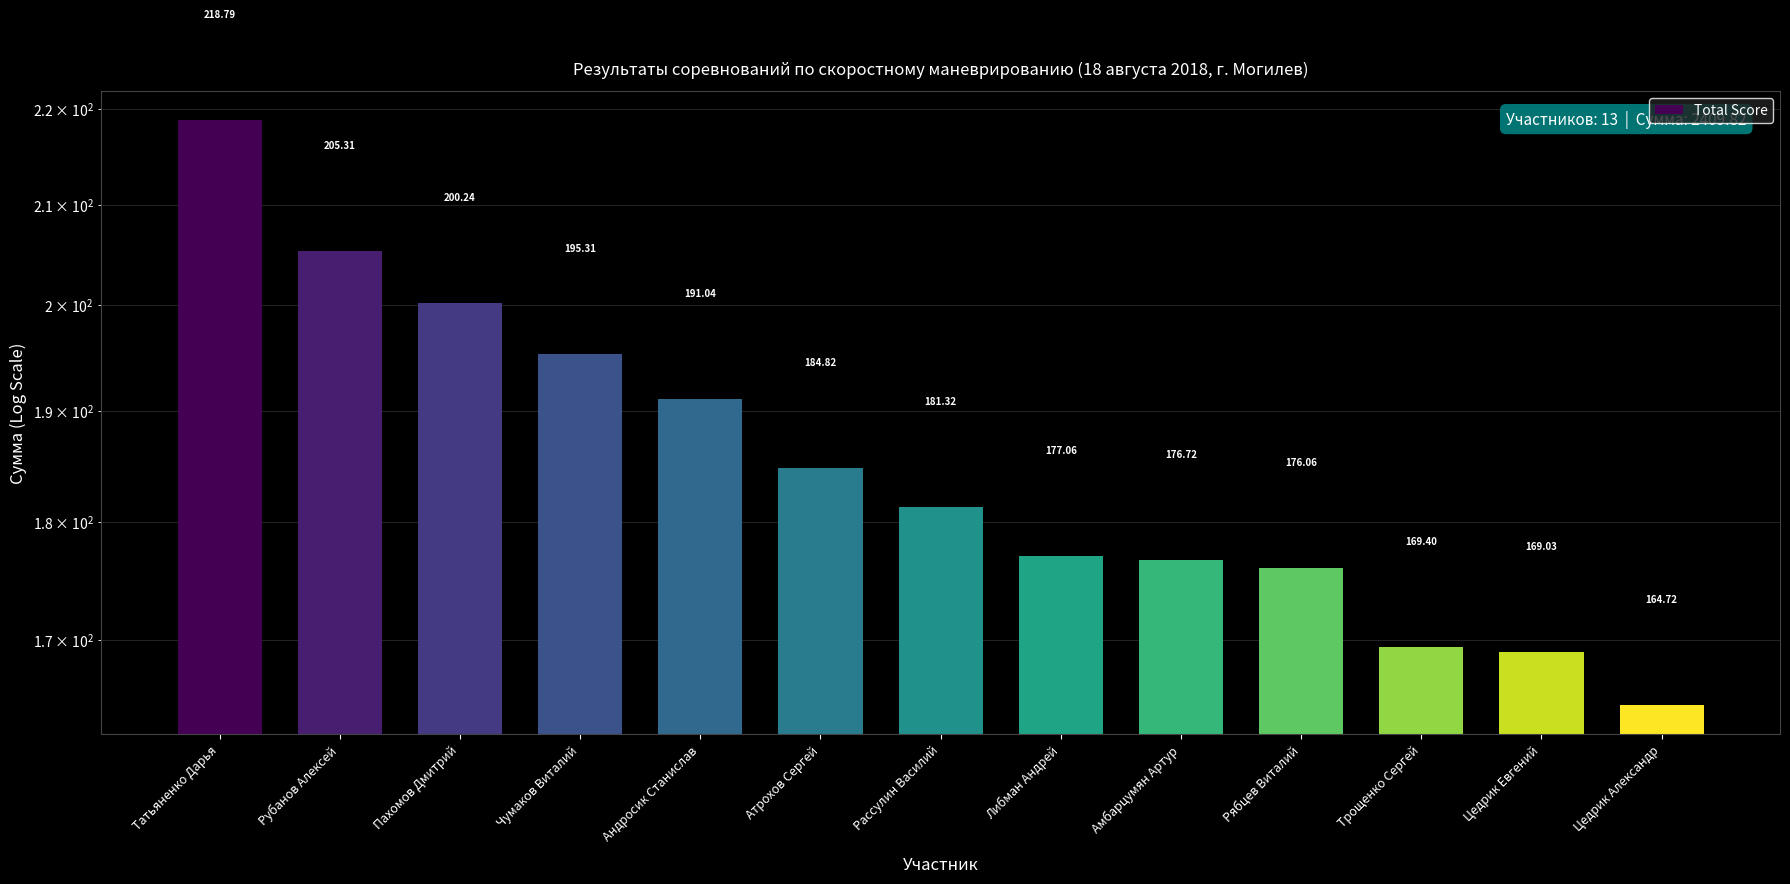

Reading right to left, extract all data points from this chart.

164.7	169.0	169.4	176.1	176.7	177.1	181.3	184.8	191.0	195.3	200.2	205.3	218.8